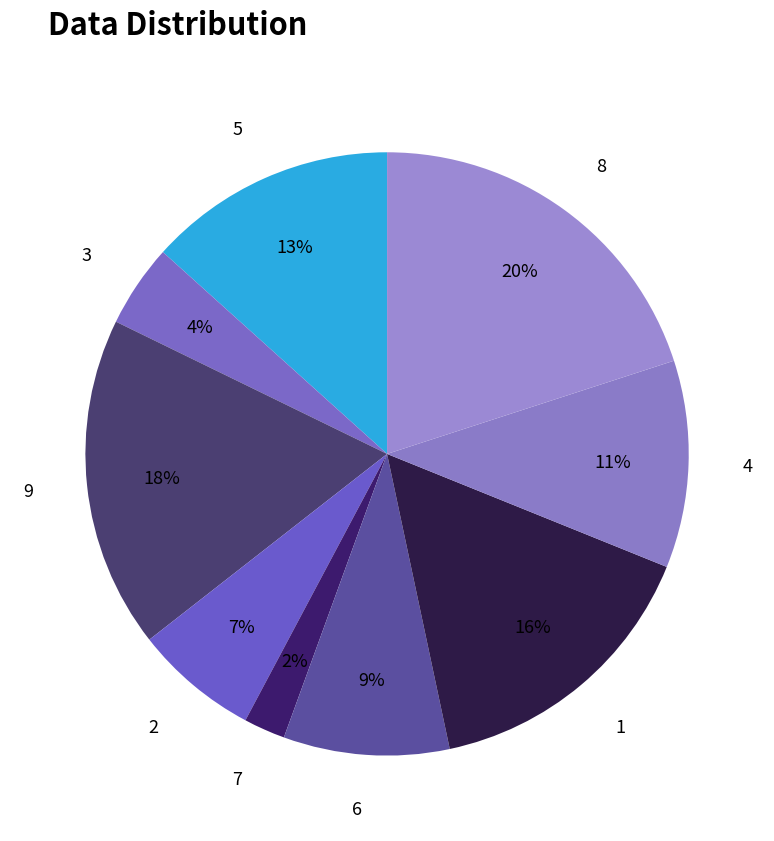

Count the number of slices in the pie.

9